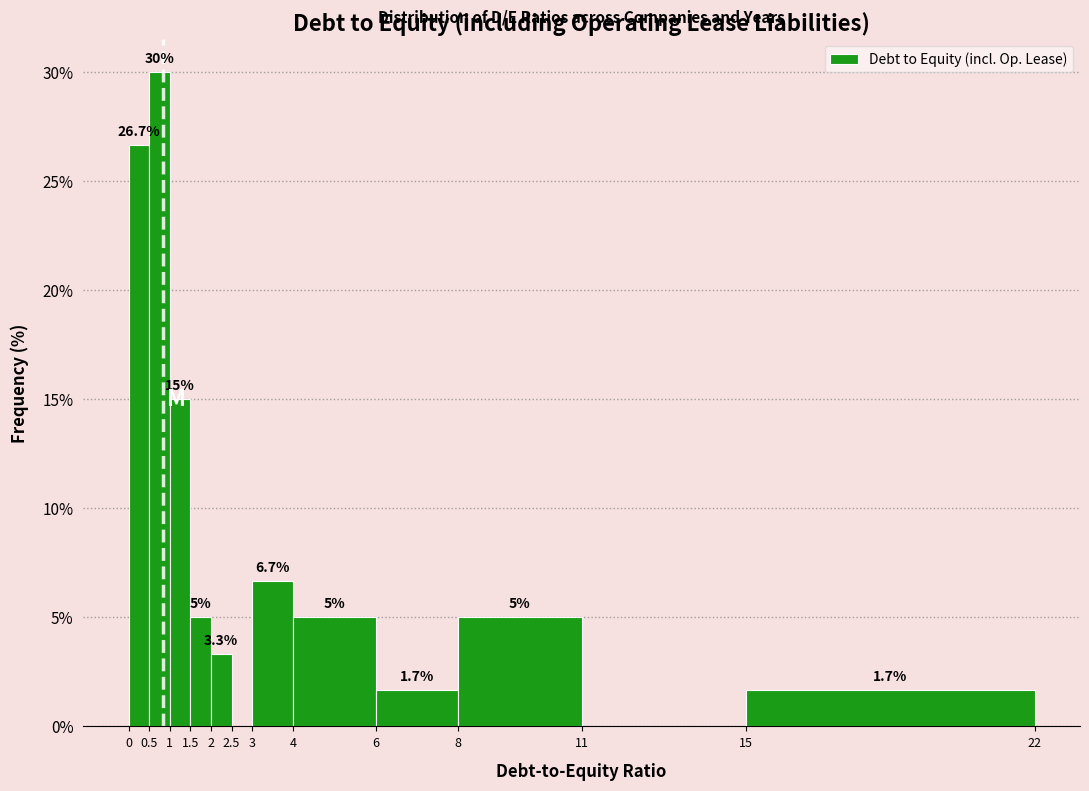

Over which range of the x-axis is the bar tallest?

0.5 to 1